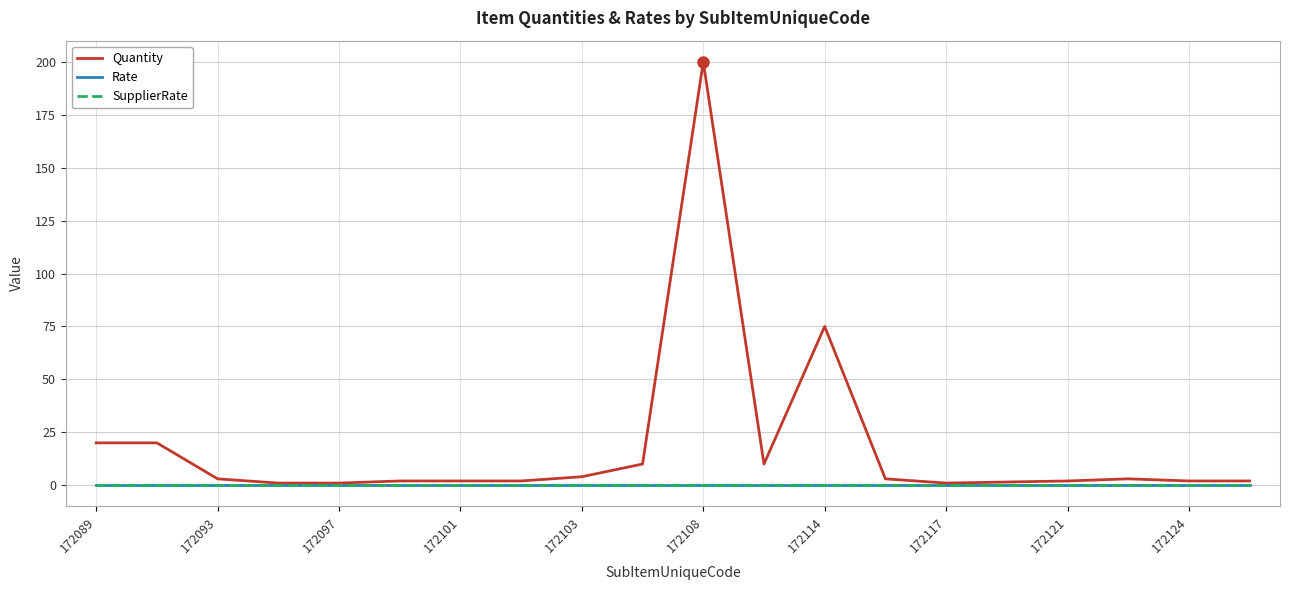

Does the chart display data point markers on the line(s)?

No